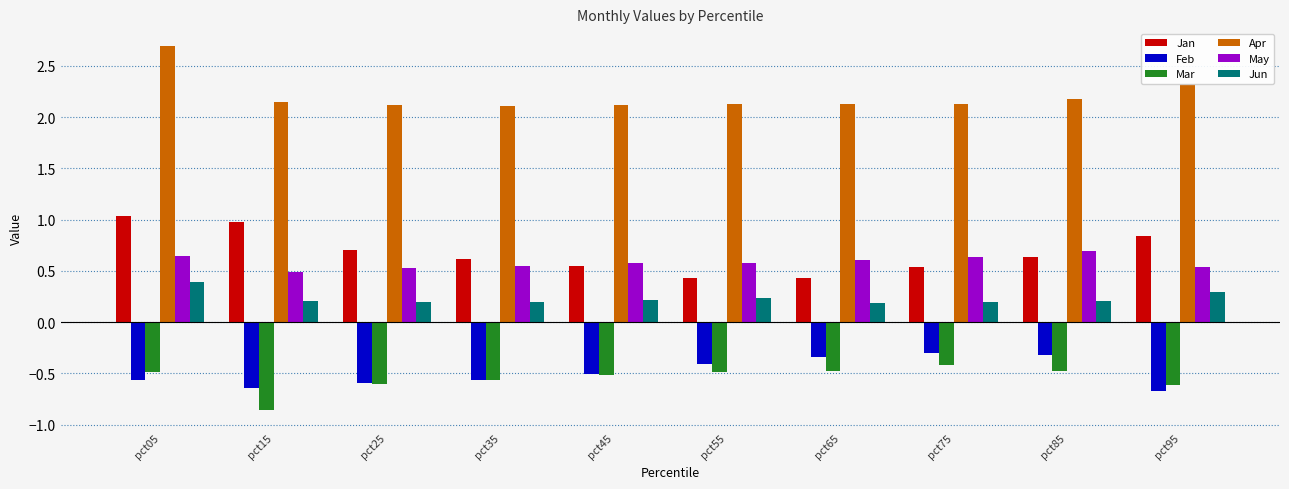

What is the difference between the highest and lowest values at pct85?

2.7